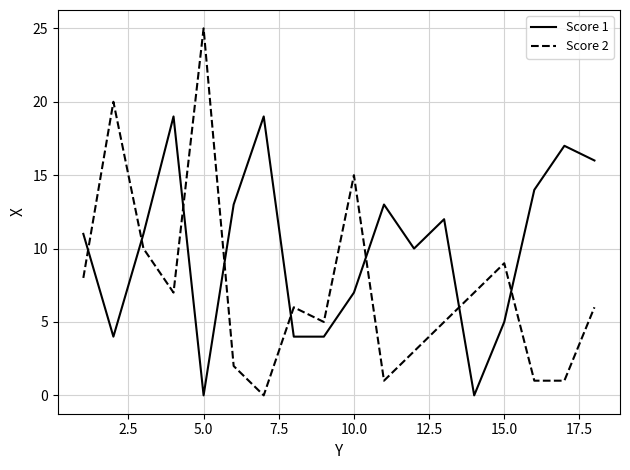

Rank the series by their average value, from lowest to highest.

Score 2, Score 1